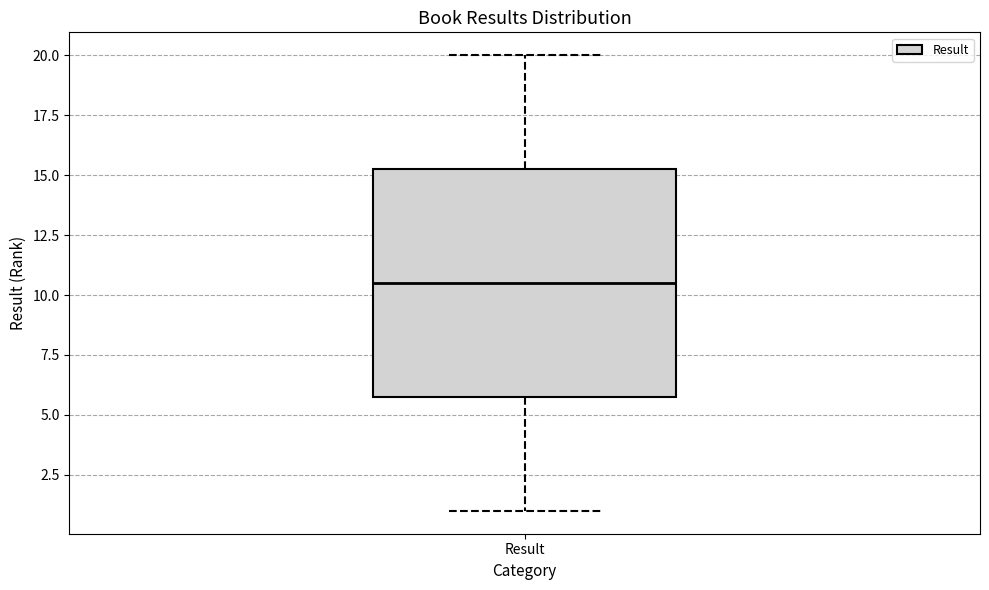

Where is the upper edge of the box for Result on the y-axis? The values are not printed on the chart, so give them approximately, as read against the axis.

15.5